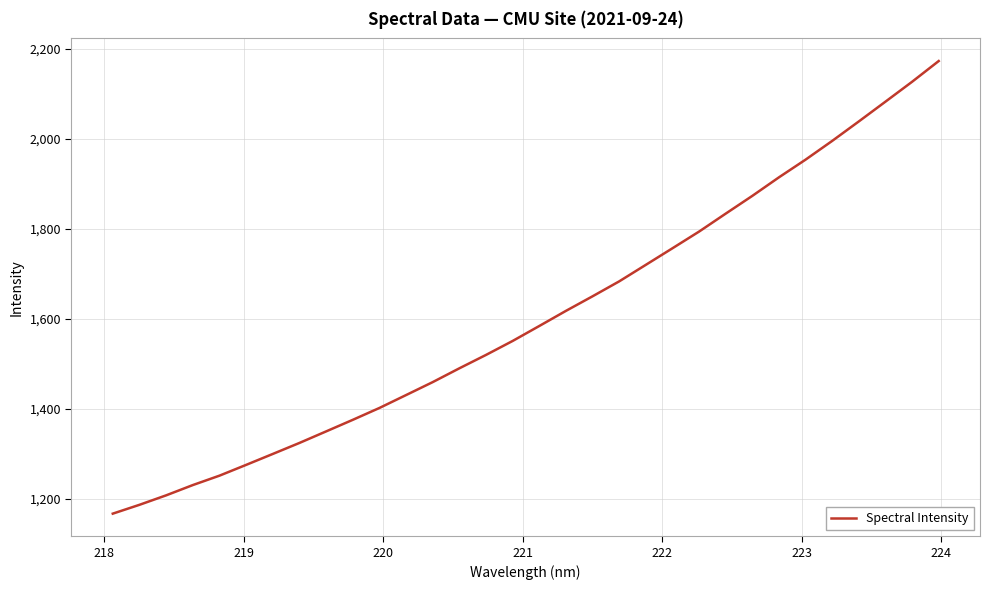

Reading left to right, extract all data points from this chart.

1166.4	1186.0	1207.1	1229.9	1250.9	1274.9	1299.2	1323.7	1349.4	1375.1	1401.5	1430.3	1459.1	1489.8	1519.6	1550.7	1584.0	1617.6	1650.0	1683.3	1720.1	1756.9	1794.1	1834.0	1873.5	1914.8	1954.1	1995.8	2039.1	2083.1	2127.3	2173.4